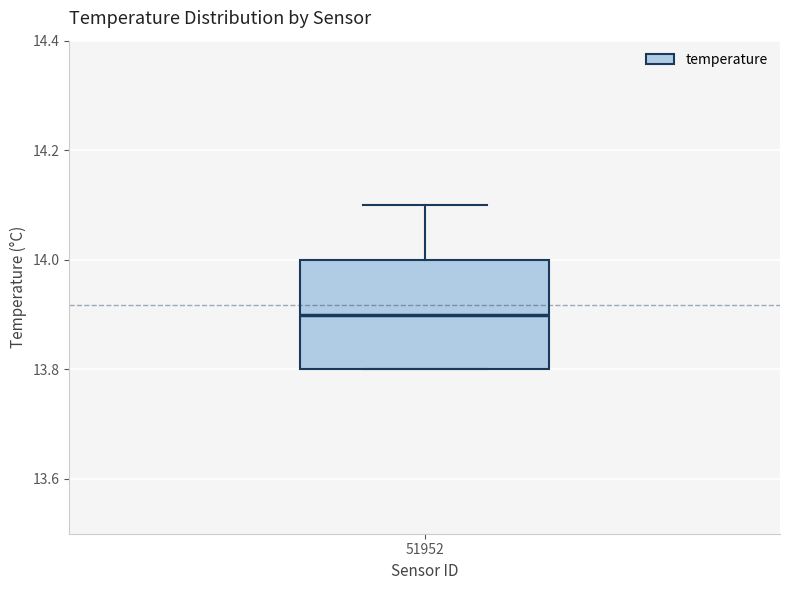

Read this box plot against the y-axis: the position of the median line, the range covered by the box, and the ends of both whiskers. The values are not printed on the chart, so give them approximately, as read against the axis.

median 13.9, box 13.8 to 14.0, whiskers 13.8 to 14.1